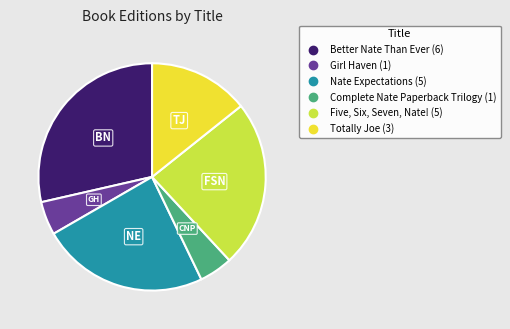

The Better Nate Than Ever slice represents 29% of the pie. True or false?

True